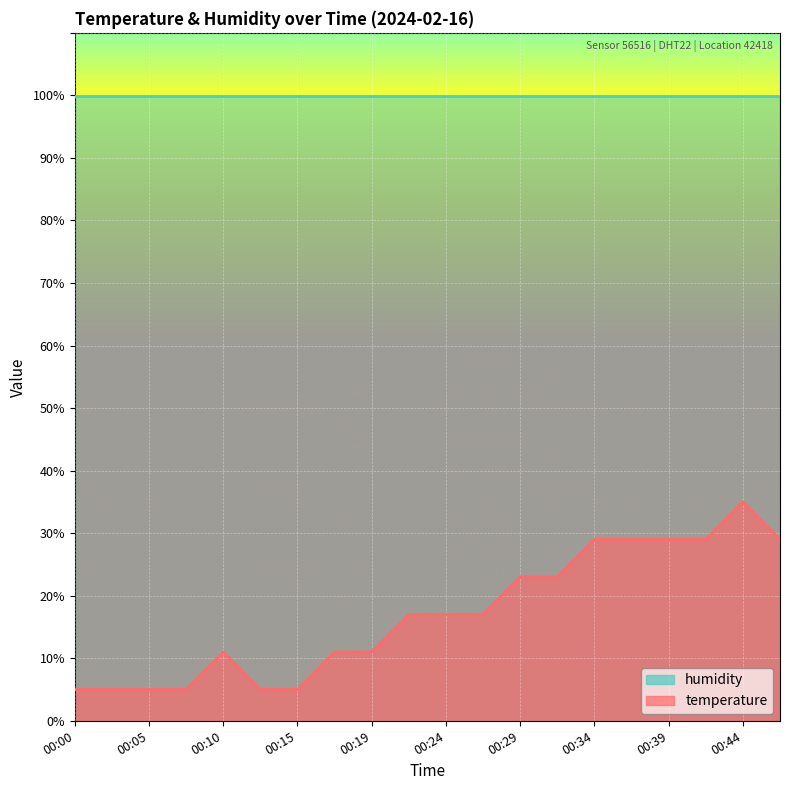

The chart shows a value of 11.0 at 00:17. True or false?

True